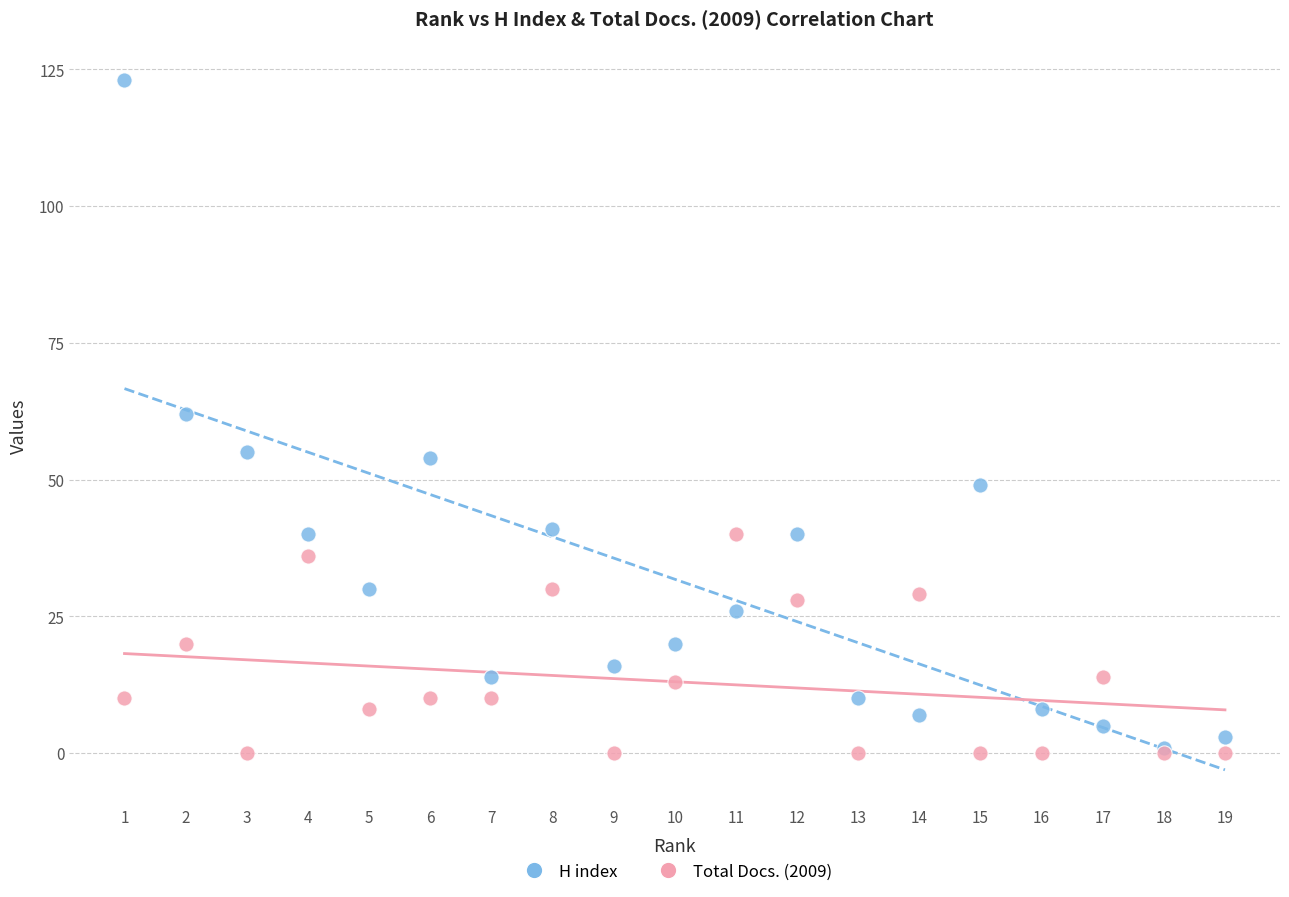

What are all the series names shown in the legend?

H index, Total Docs. (2009)